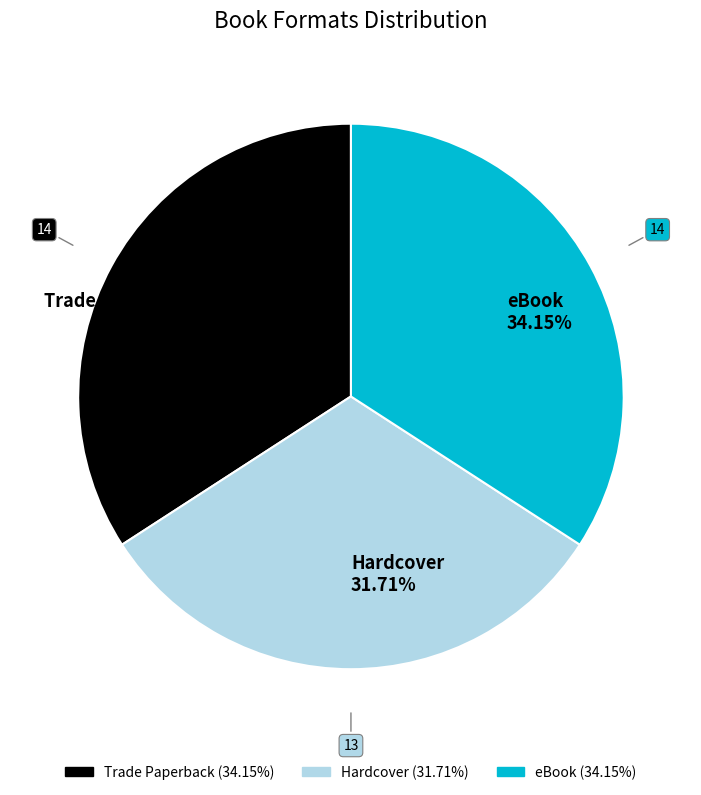

Count the number of slices in the pie.

3